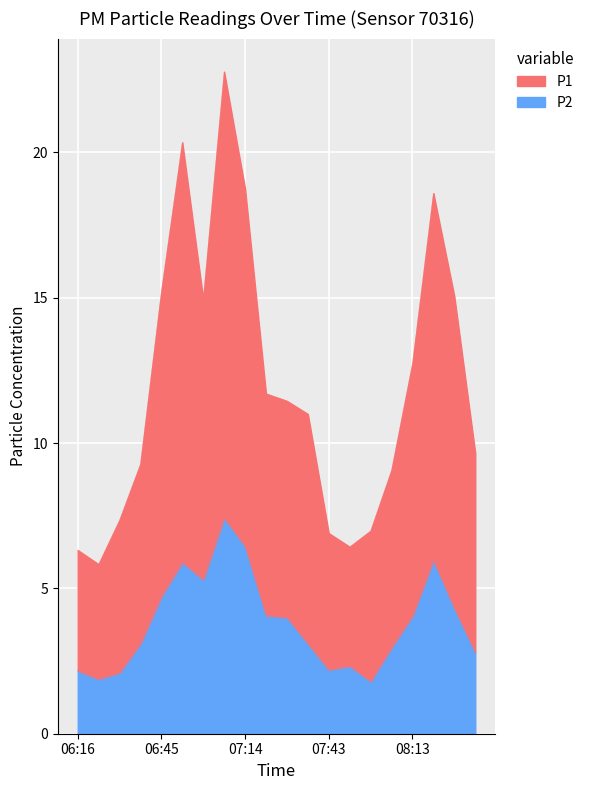

Where is the first local minimum for P1?

06:23